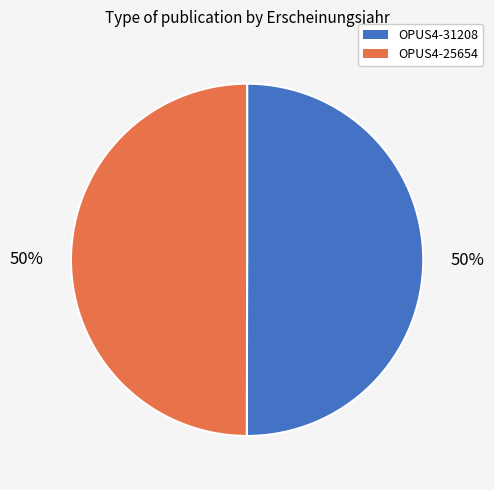

Approximately how many times larger is the value at OPUS4-31208 compared to OPUS4-25654?

1.0